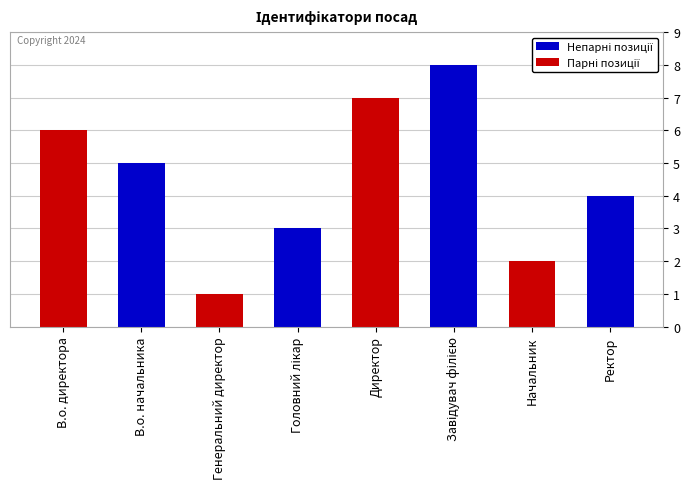

Reading left to right, extract all data points from this chart.

6	5	1	3	7	8	2	4